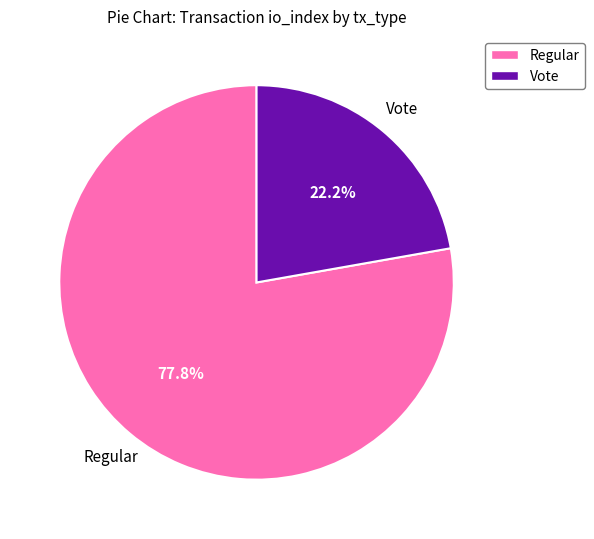

Is there any slice that represents more than half of the pie?

Yes